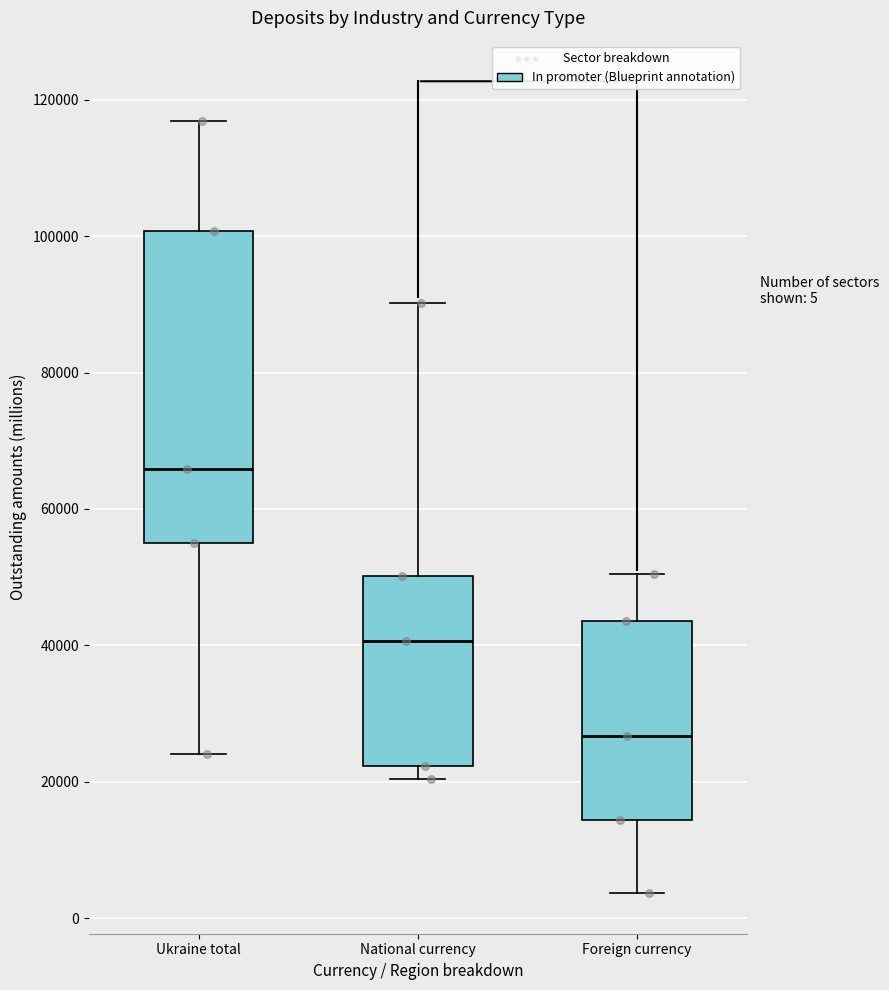

Which box's median line is the lowest?

Foreign currency